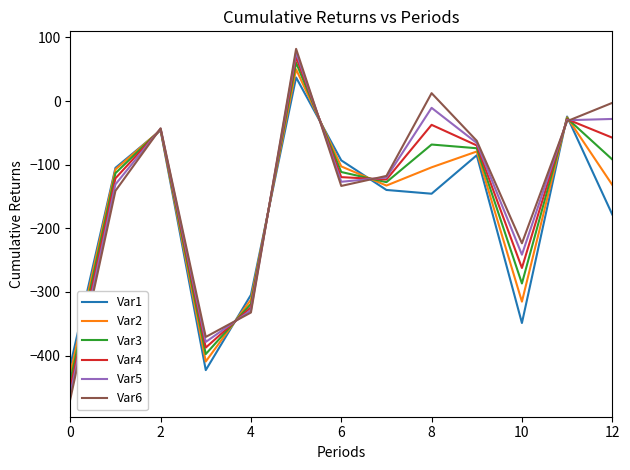

Which series has the widest spread of values?

Var6